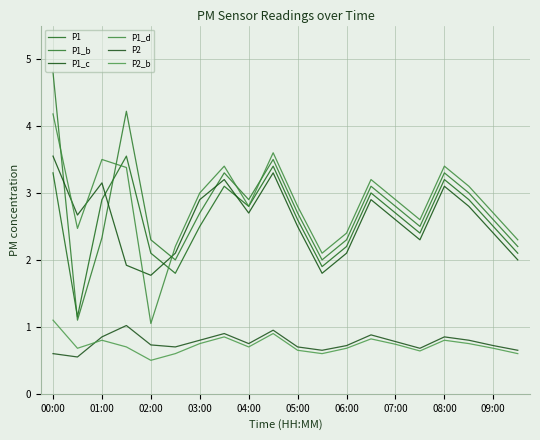

What is the sum of all P1_c values?

51.8